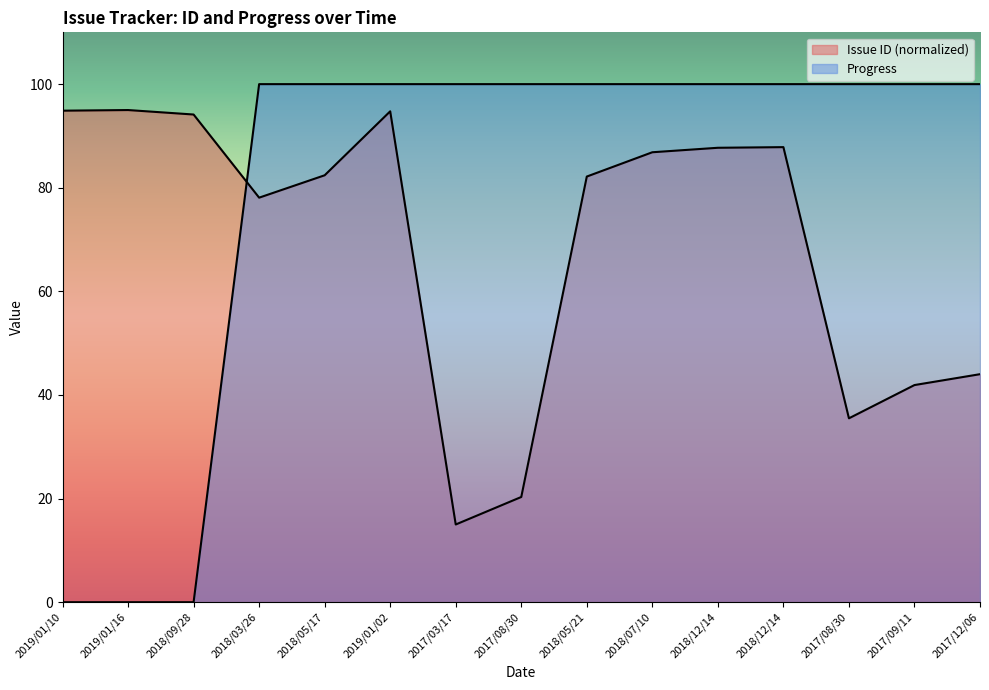

List the labels in order of Issue ID value, largest first.

2019/01/16, 2019/01/10, 2019/01/02, 2018/09/28, 2018/12/14, 2018/12/14, 2018/07/10, 2018/05/17, 2018/05/21, 2018/03/26, 2017/12/06, 2017/09/11, 2017/08/30, 2017/08/30, 2017/03/17